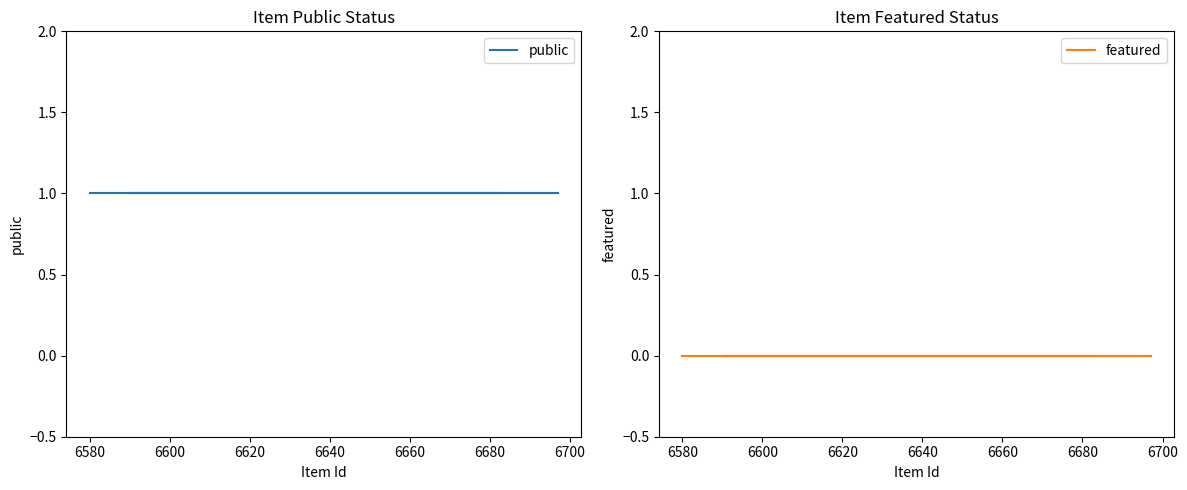

Which has a higher value, 6640 or 6680?

6640